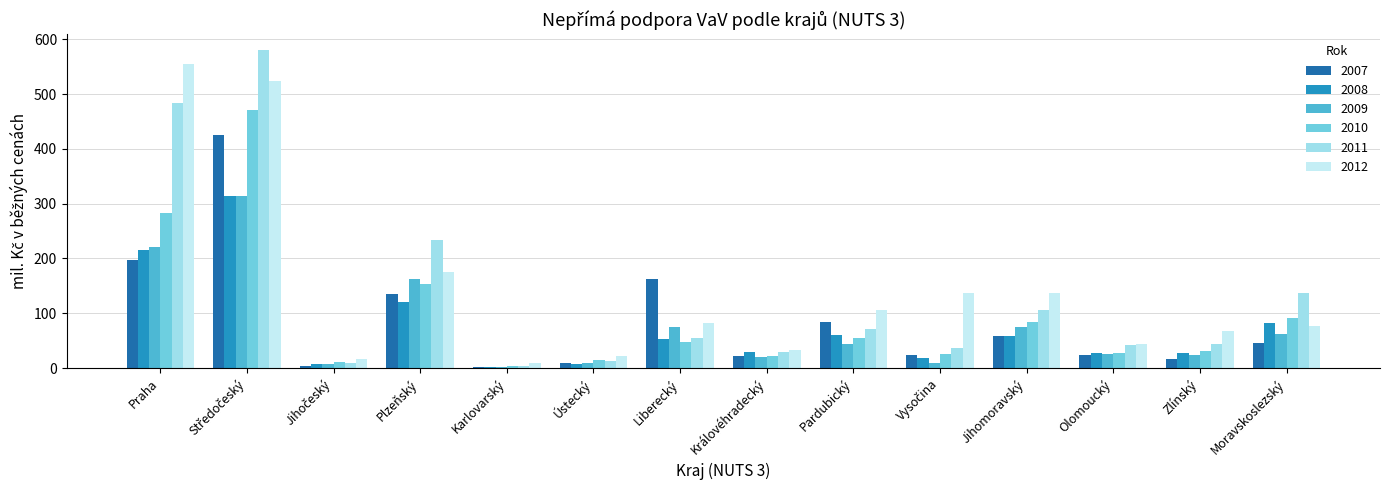

Are the bars horizontal?

No